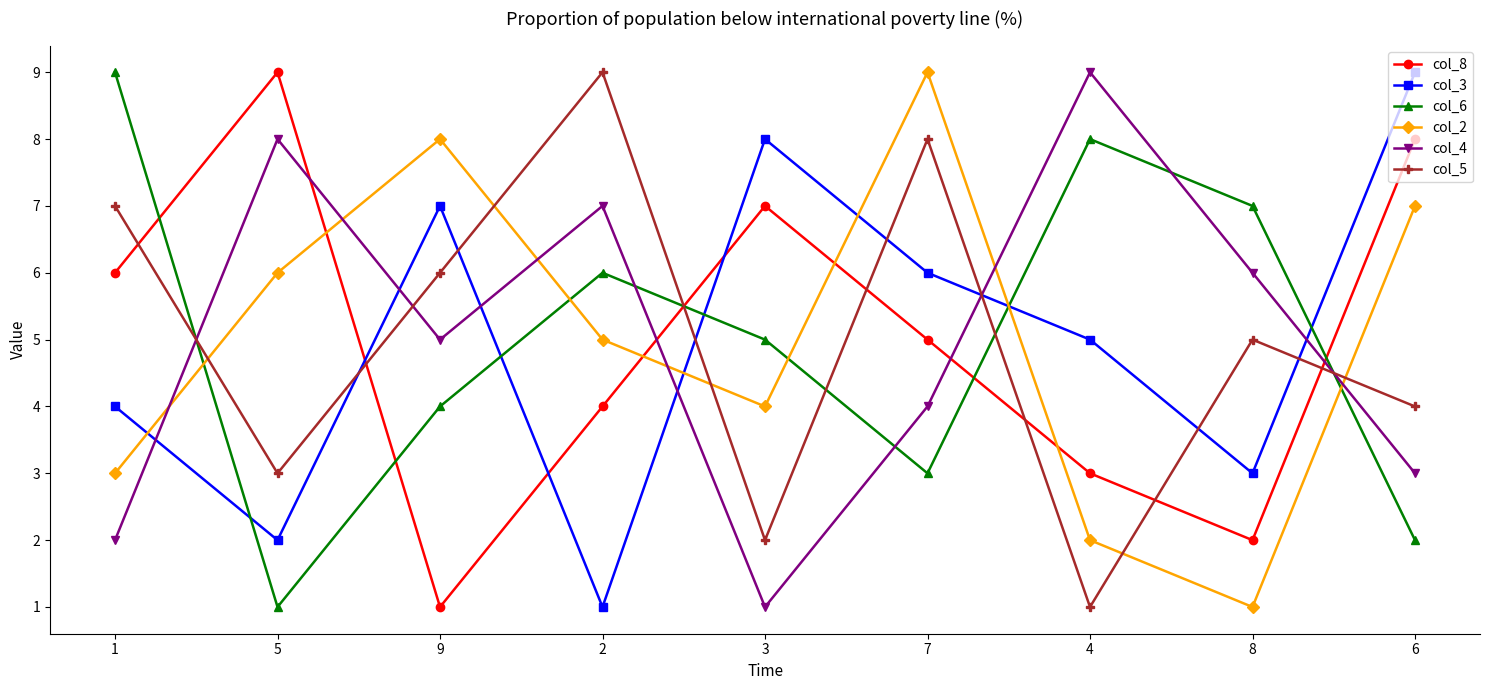

The value of col_6 at 4 is 2. True or false?

False